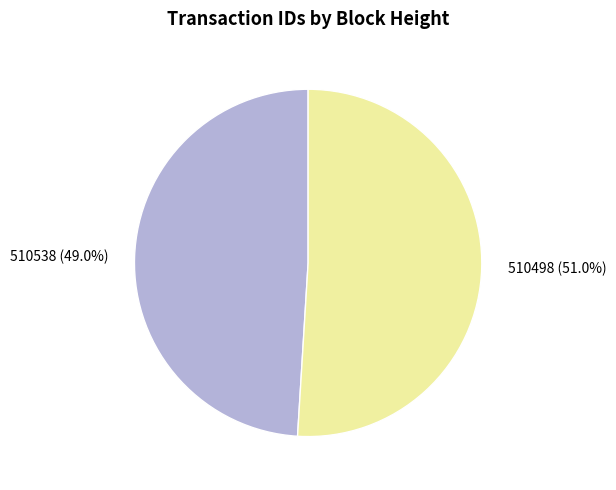

To the nearest percent, what is the average slice percentage?

50%